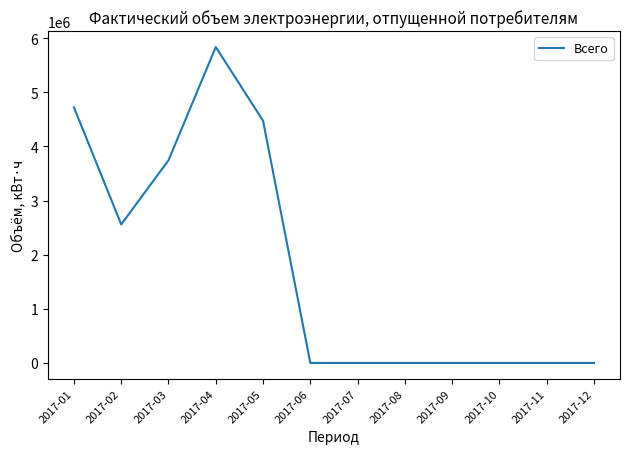

What is the sum of all values?

21339561